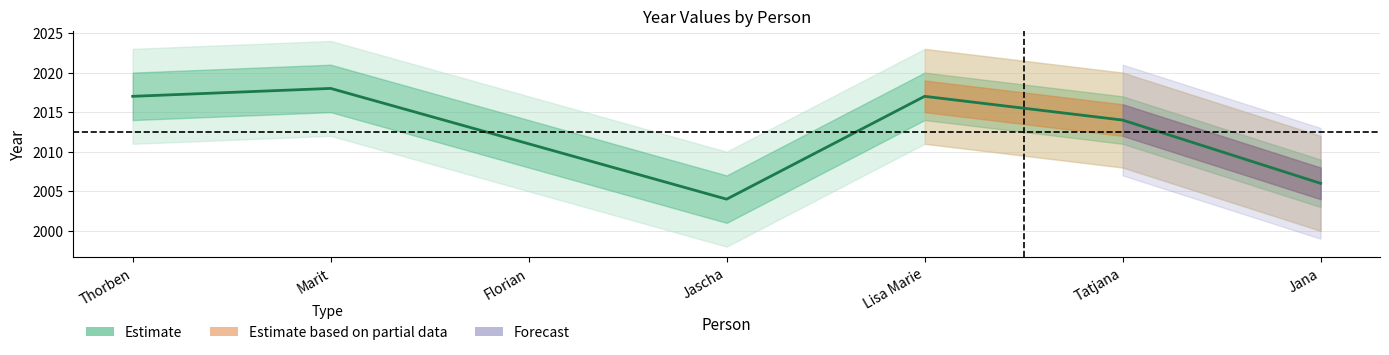

What is the value of the 7th point from the left?

2006